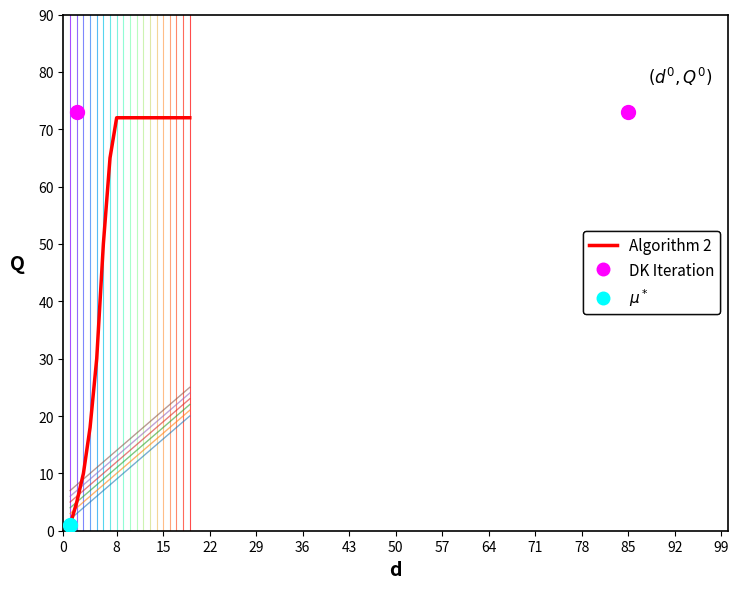

What is the spread (max minus min) of values at 78?

5